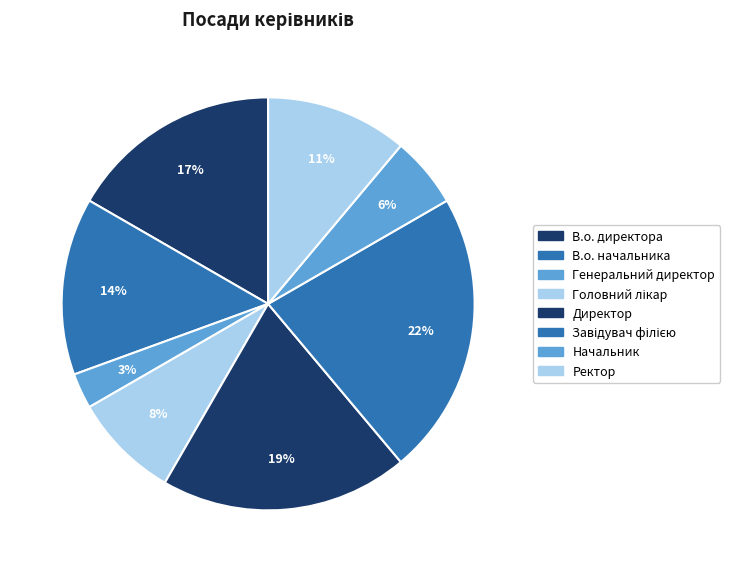

How many segments does this pie chart have?

8